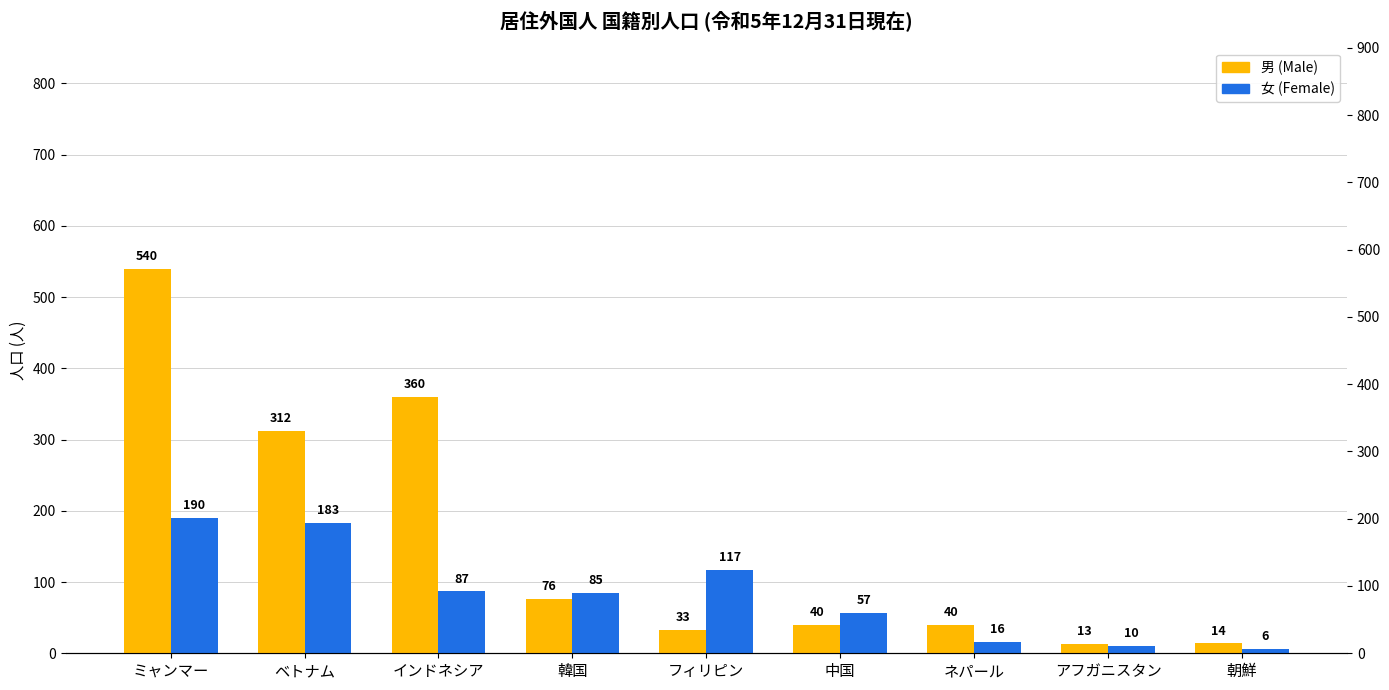

The 男 (Male) series shows 121 at インドネシア. True or false?

False